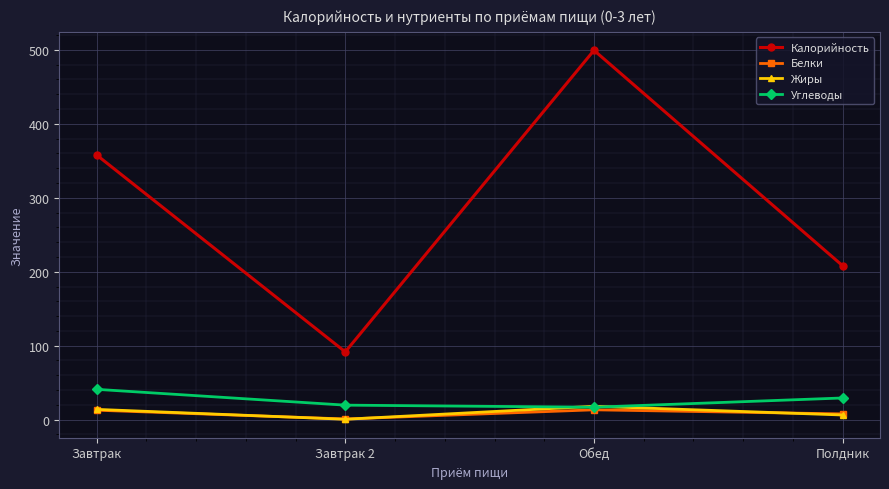

Between Завтрак 2 and Обед, which series saw the biggest shift?

Калорийность